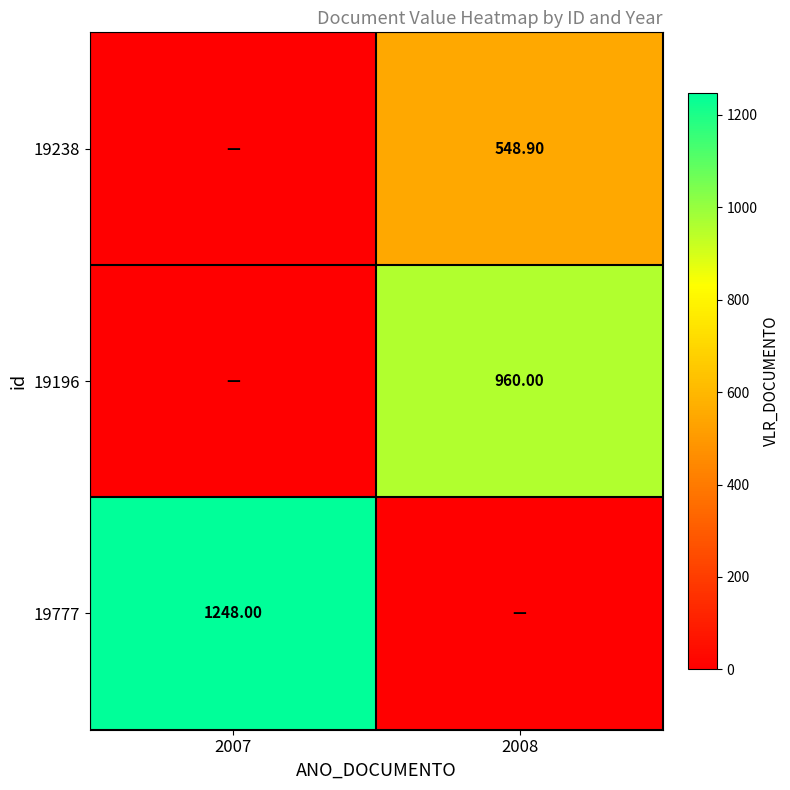

Is it true that 19196 equals -584.7 at 2007?

False